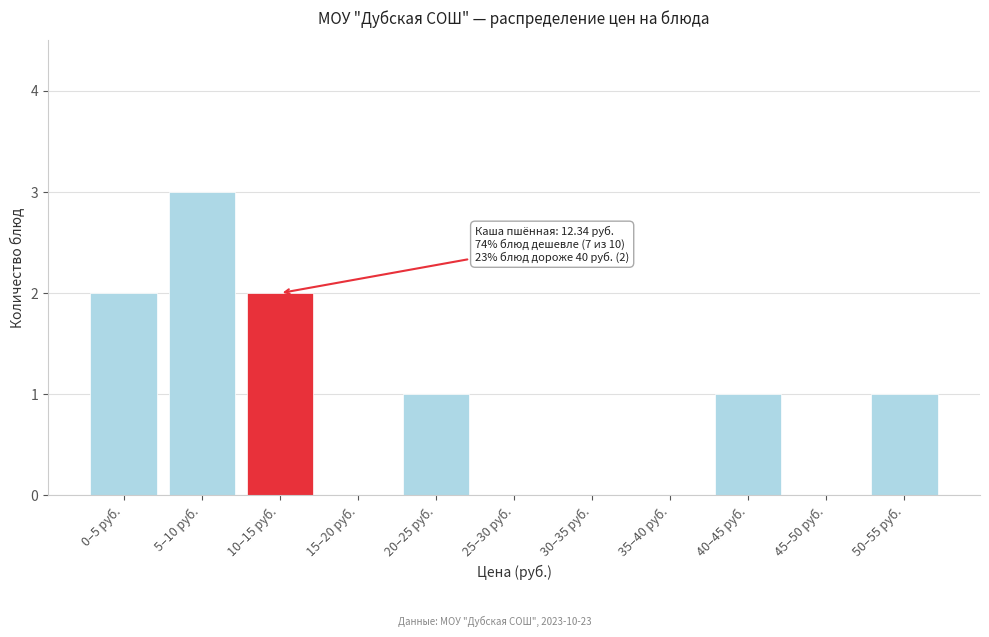

Reading right to left, list all the values displayed in this chart.

50–55 руб.=1	45–50 руб.=0	40–45 руб.=1	35–40 руб.=0	30–35 руб.=0	25–30 руб.=0	20–25 руб.=1	15–20 руб.=0	10–15 руб.=2	5–10 руб.=3	0–5 руб.=2